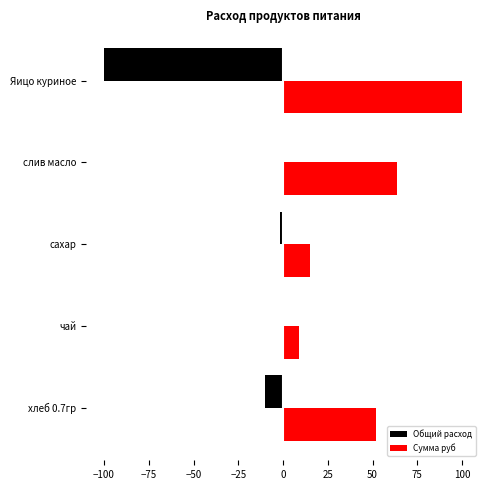

Between слив масло and Яицо куриное, which series saw the biggest shift?

Общий расход